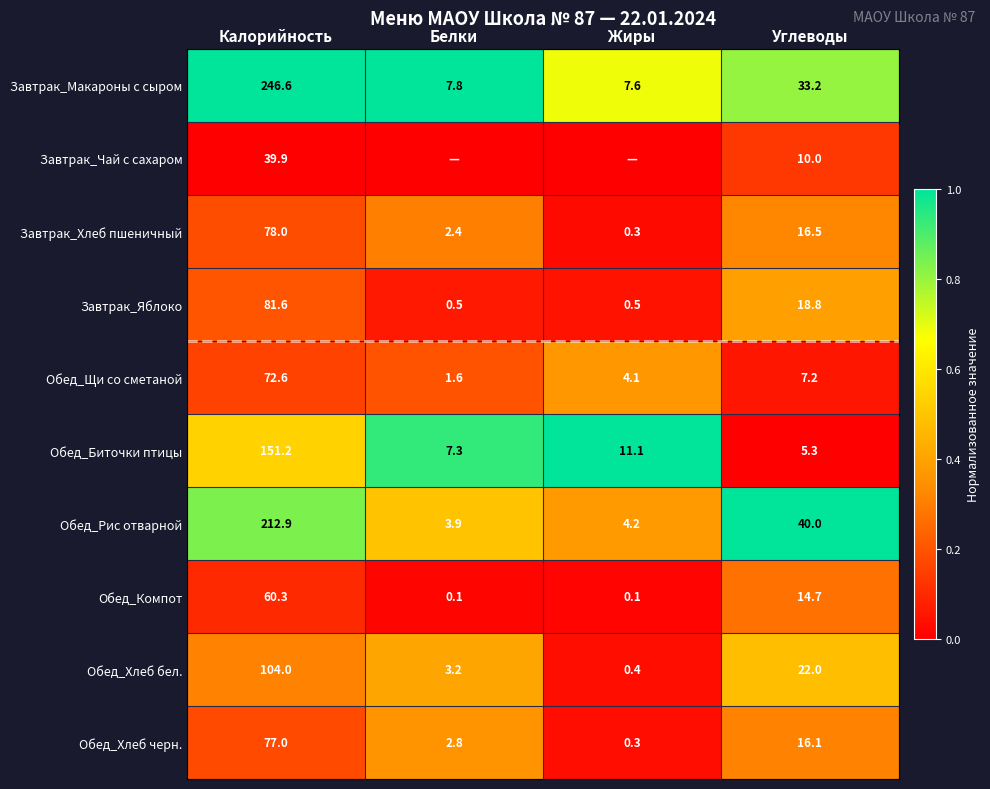

How many data points does each series have?

4